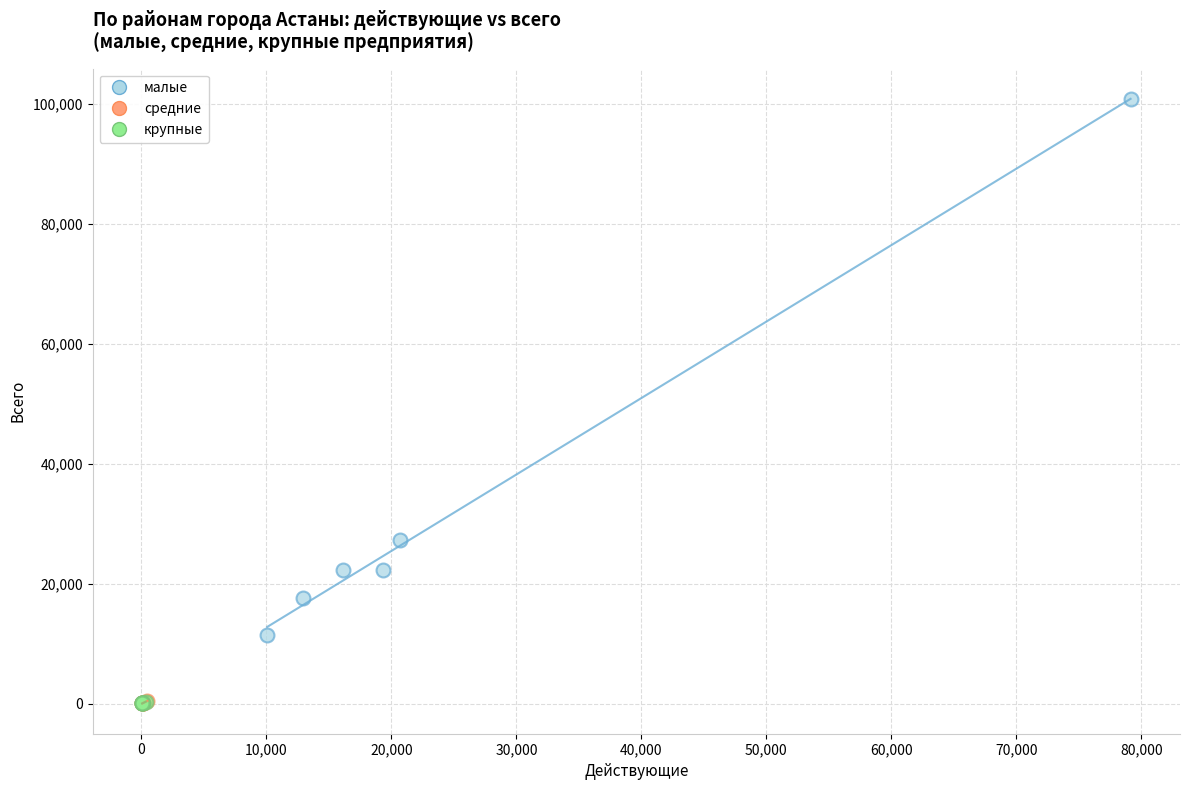

What are all the series names shown in the legend?

малые, средние, крупные